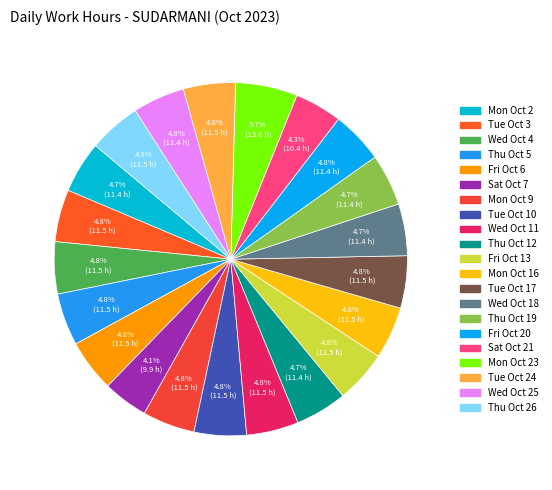

Count the number of slices in the pie.

21